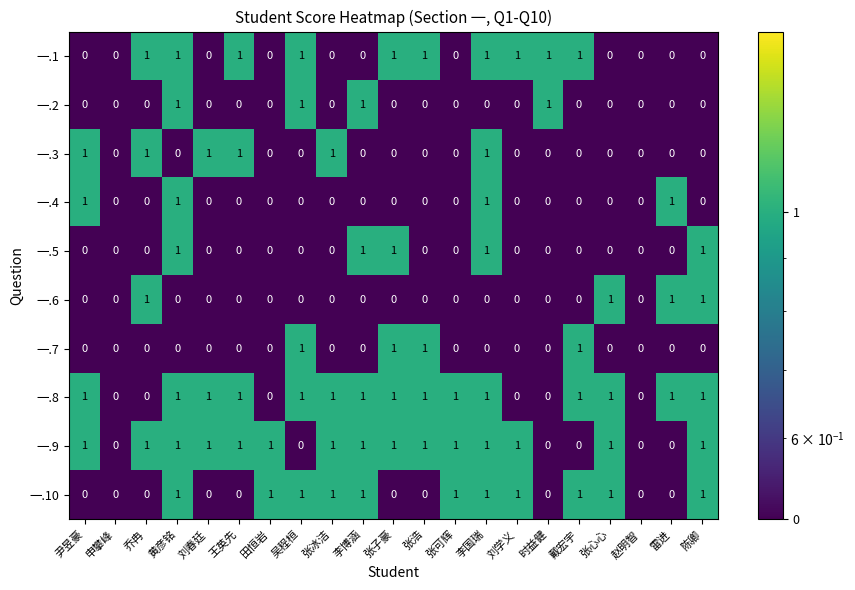

Is the value of 一.3 at 时益健 greater than the value of 一.9 at 王英先?

No